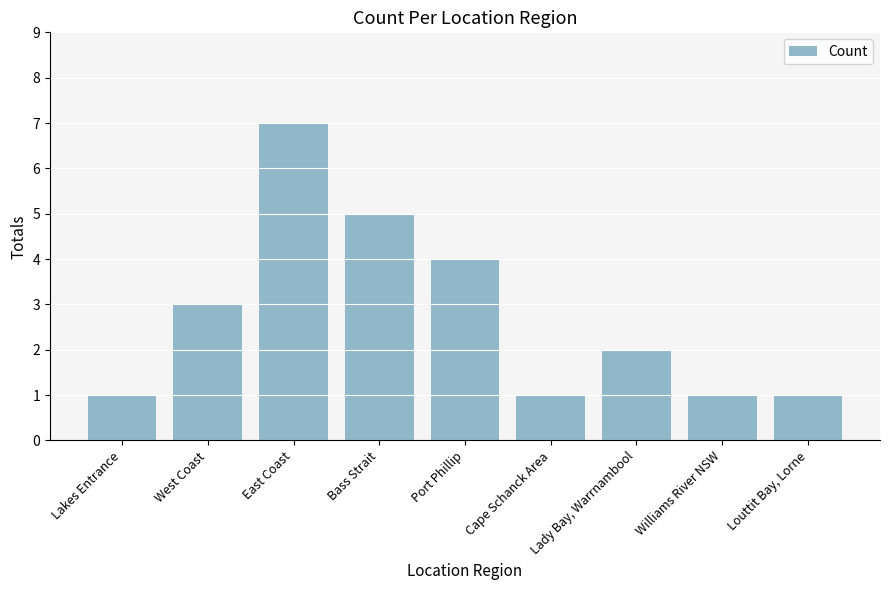

Which label corresponds to the largest value in the chart?

East Coast